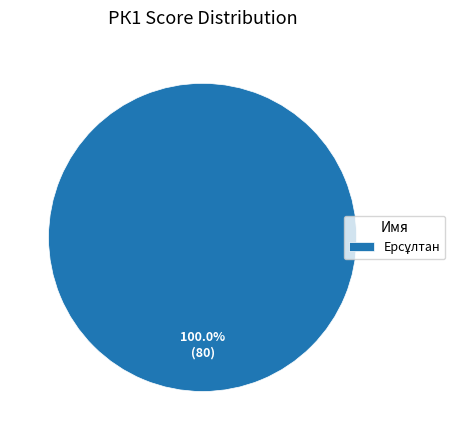

Is there any slice that represents more than half of the pie?

Yes